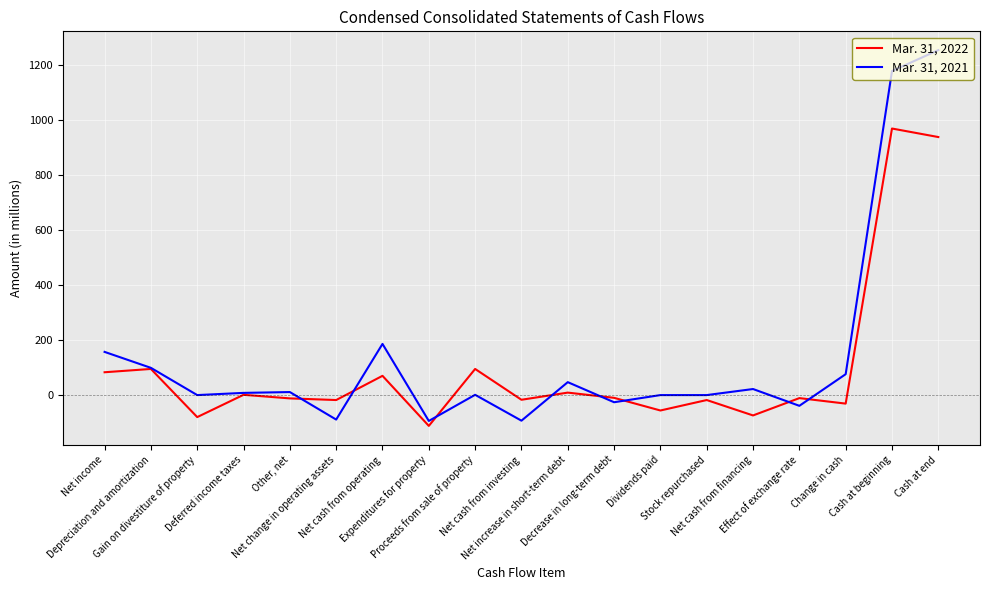

At which category is the sum across all series the highest?

Cash at end